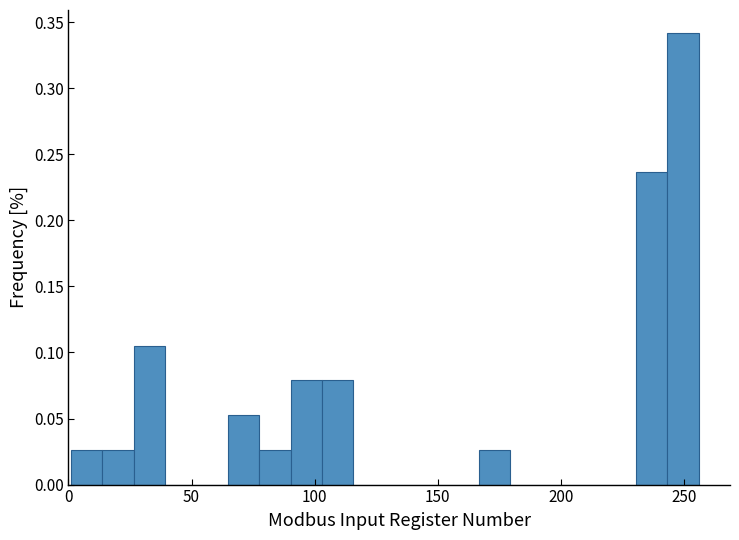

Around what value on the x-axis is the tallest bar? Give the approximate position of its centre, as read against the axis.

250